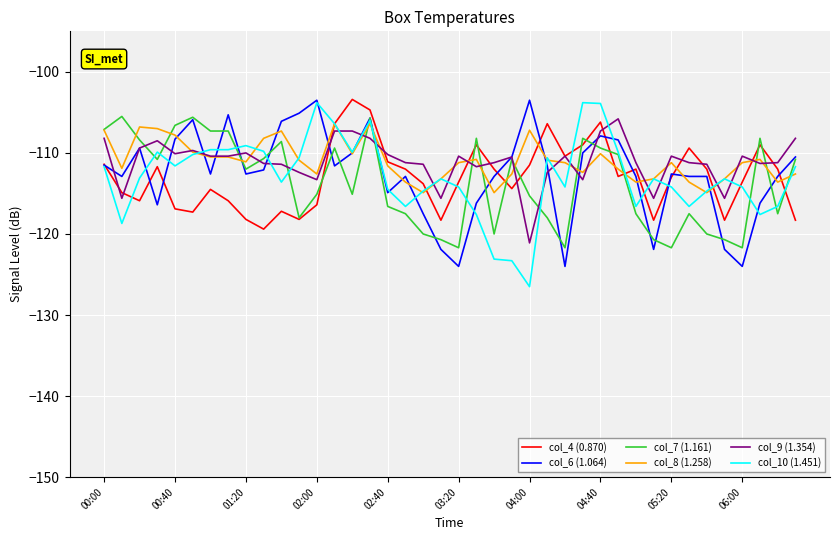

Does the chart display data point markers on the line(s)?

No